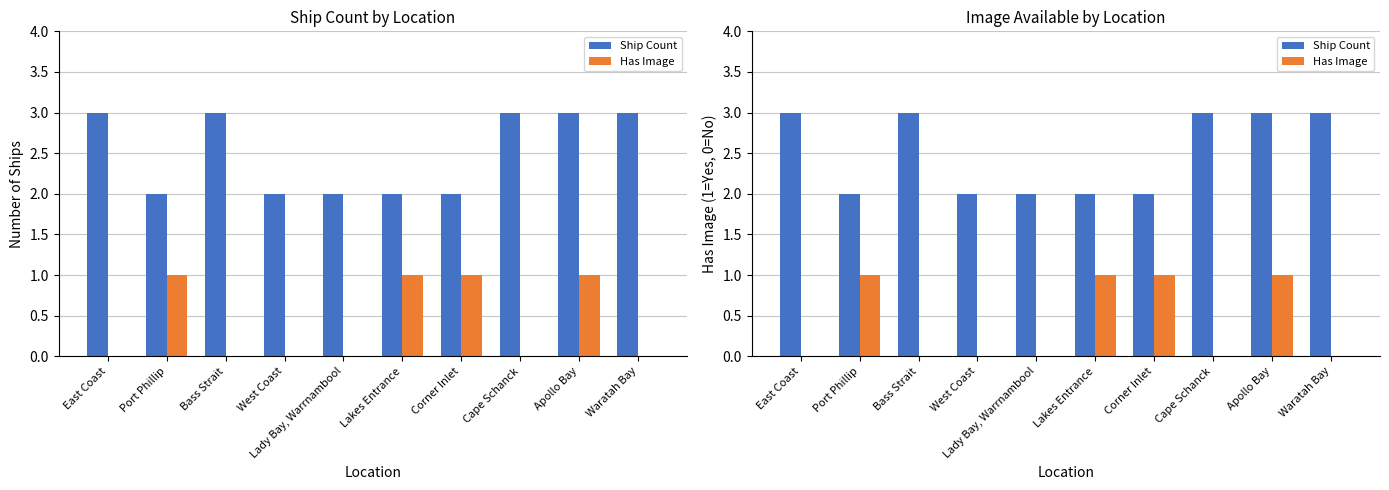

Is it true that Has Image equals 2 at Apollo Bay?

False